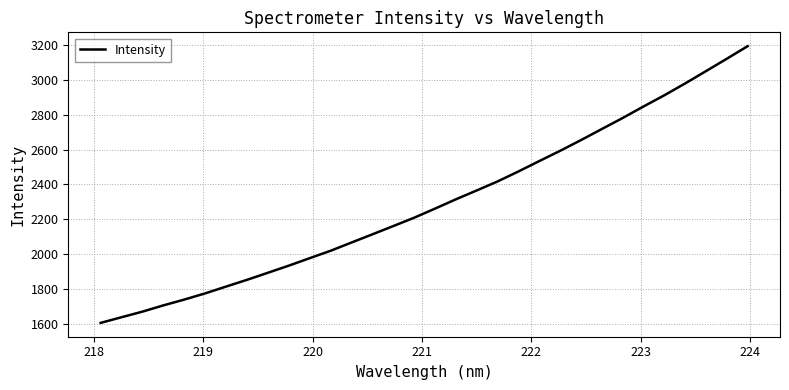

What is the greatest value displayed?

3195.6